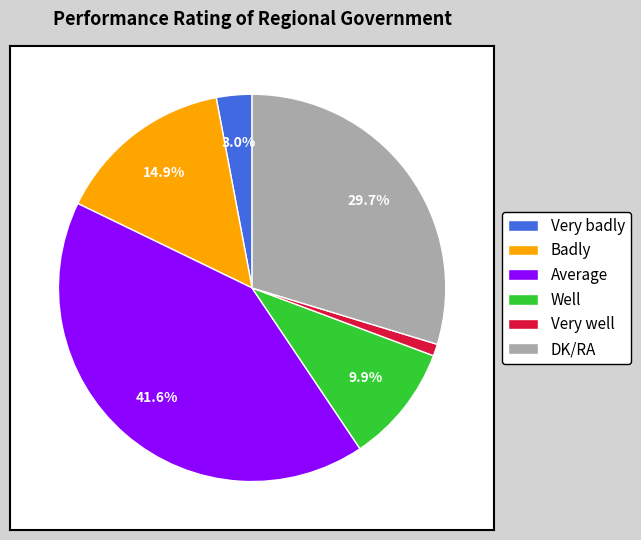

To the nearest percent, what is the difference between the Badly and Very badly slice percentages?

12%